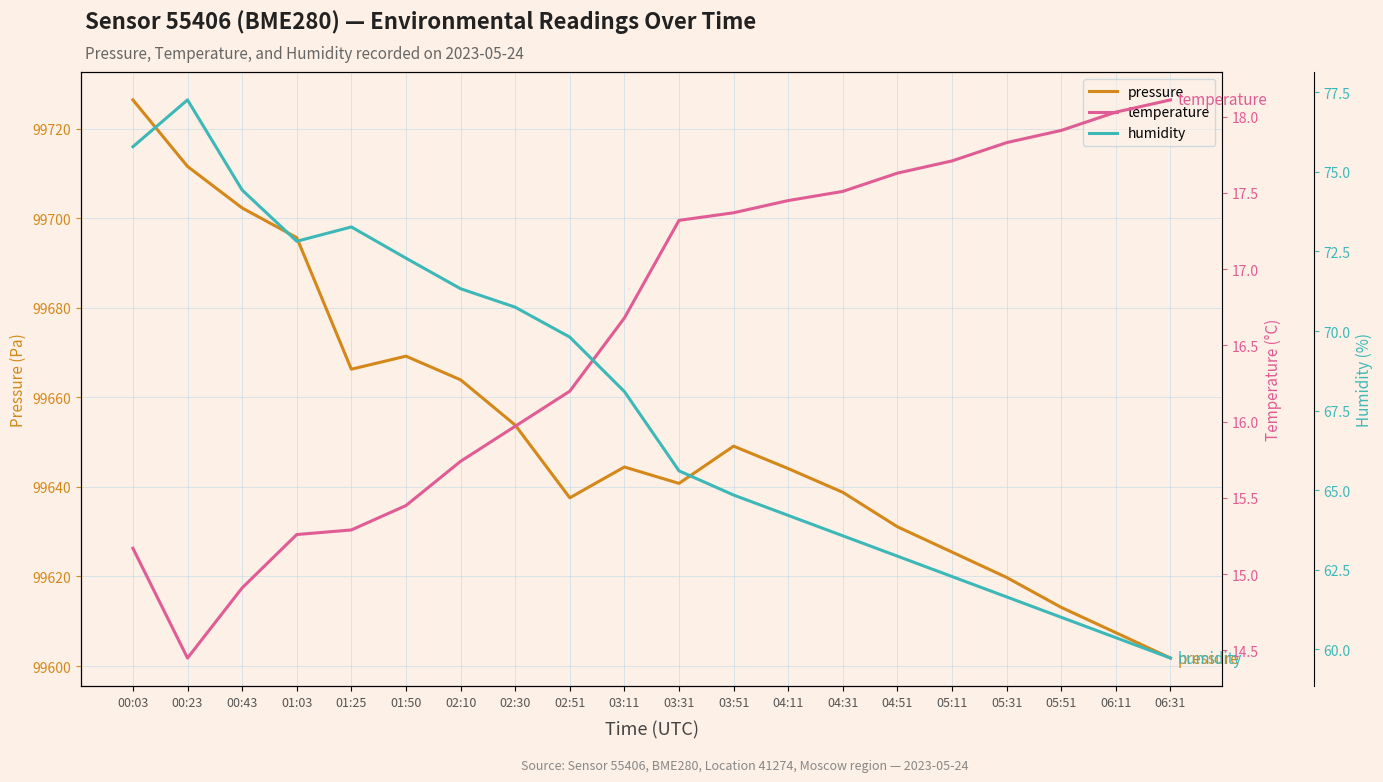

What is the smallest value displayed?

14.4